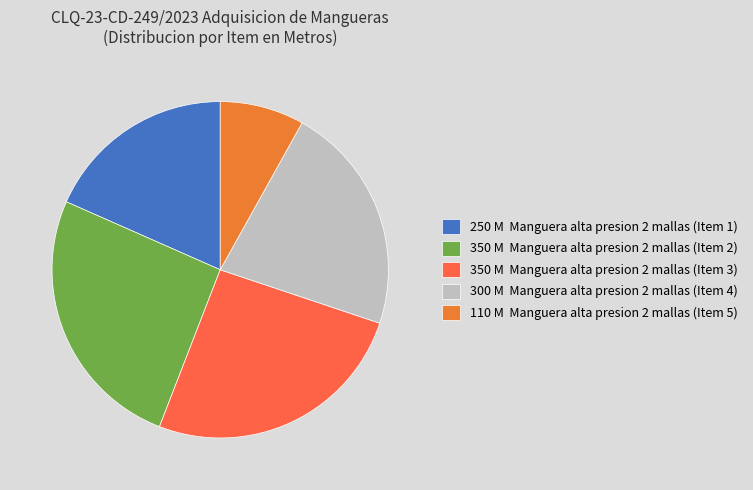

How many slices are in this pie chart?

5